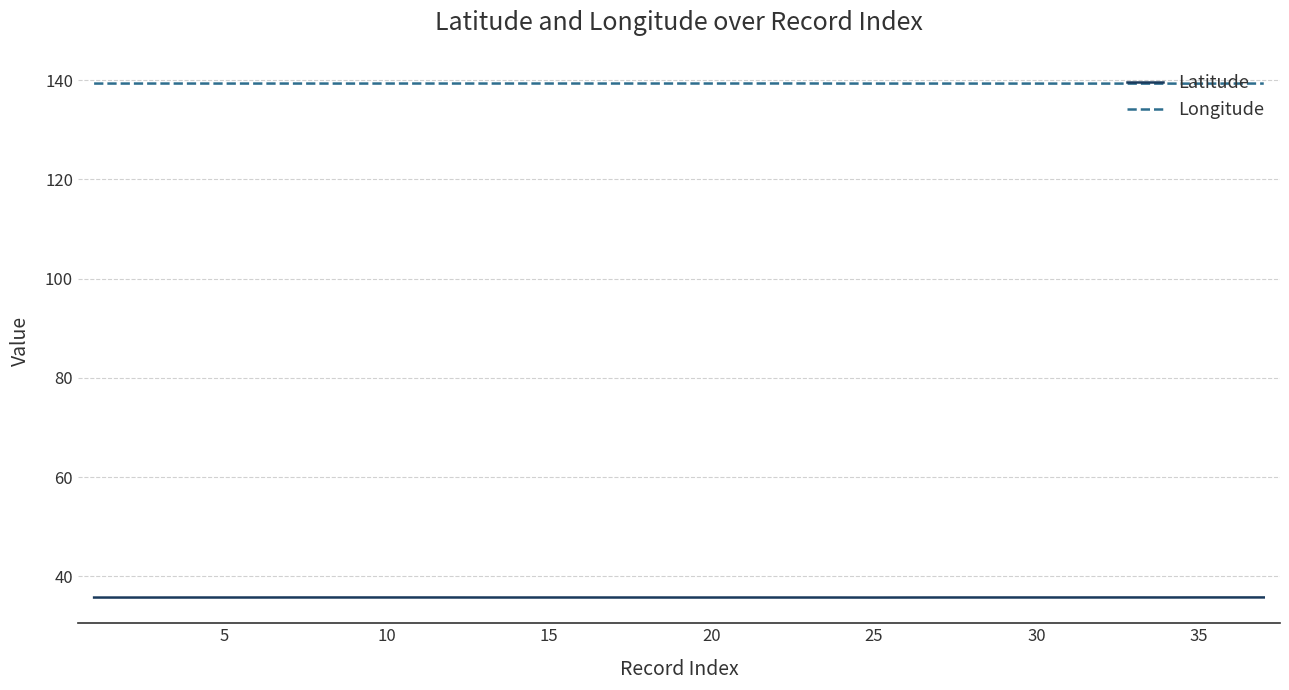

Reading left to right, list all the values displayed in this chart.

Latitude: 35.7	35.7	35.7	35.7	35.7	35.7	35.7	35.7	35.7	35.7	35.7	35.7	35.7	35.7	35.7	35.7	35.7	35.7	35.7	35.7	35.7	35.7	35.7	35.7	35.7	35.7	35.7	35.7	35.7	35.7	35.7	35.7	35.7	35.7	35.7	35.7	35.7
Longitude: 139.3	139.3	139.3	139.3	139.3	139.3	139.3	139.3	139.3	139.3	139.3	139.3	139.3	139.3	139.3	139.3	139.3	139.3	139.3	139.3	139.3	139.3	139.3	139.3	139.3	139.3	139.3	139.3	139.3	139.3	139.3	139.3	139.3	139.3	139.3	139.3	139.3